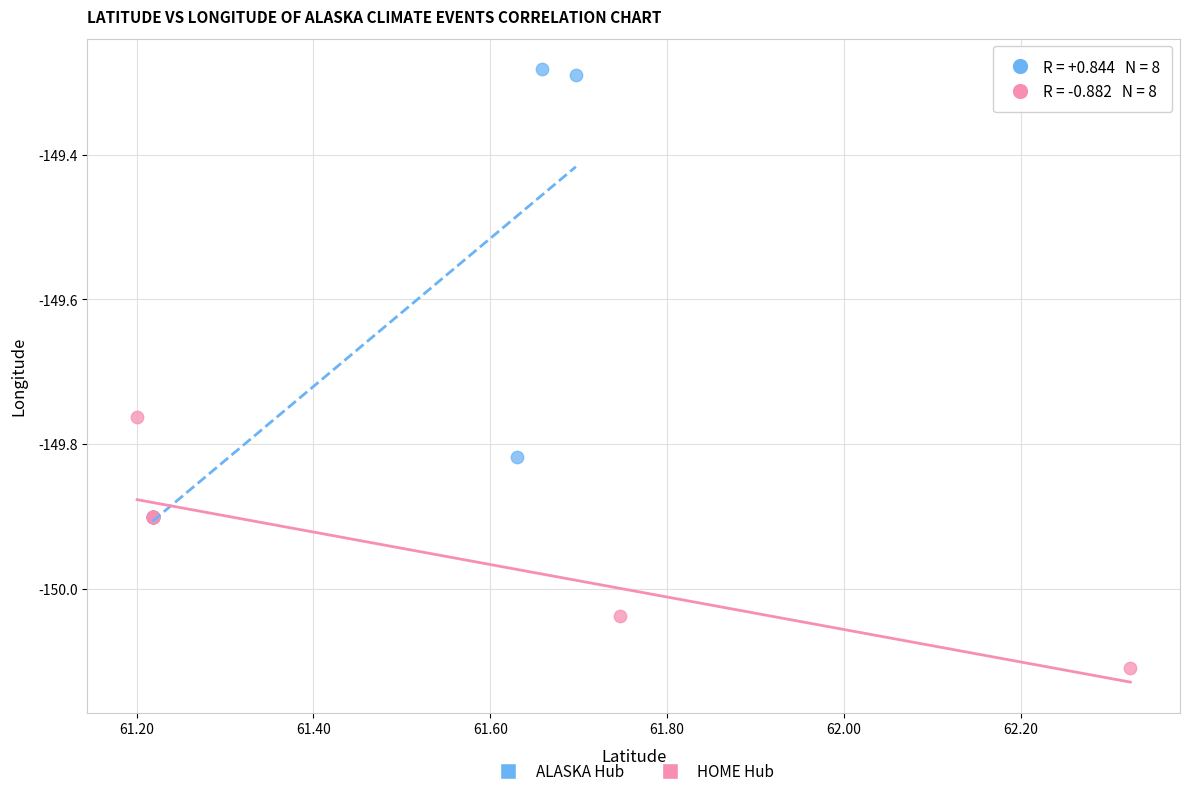

Which series reaches the minimum Y coordinate?

HOME Hub